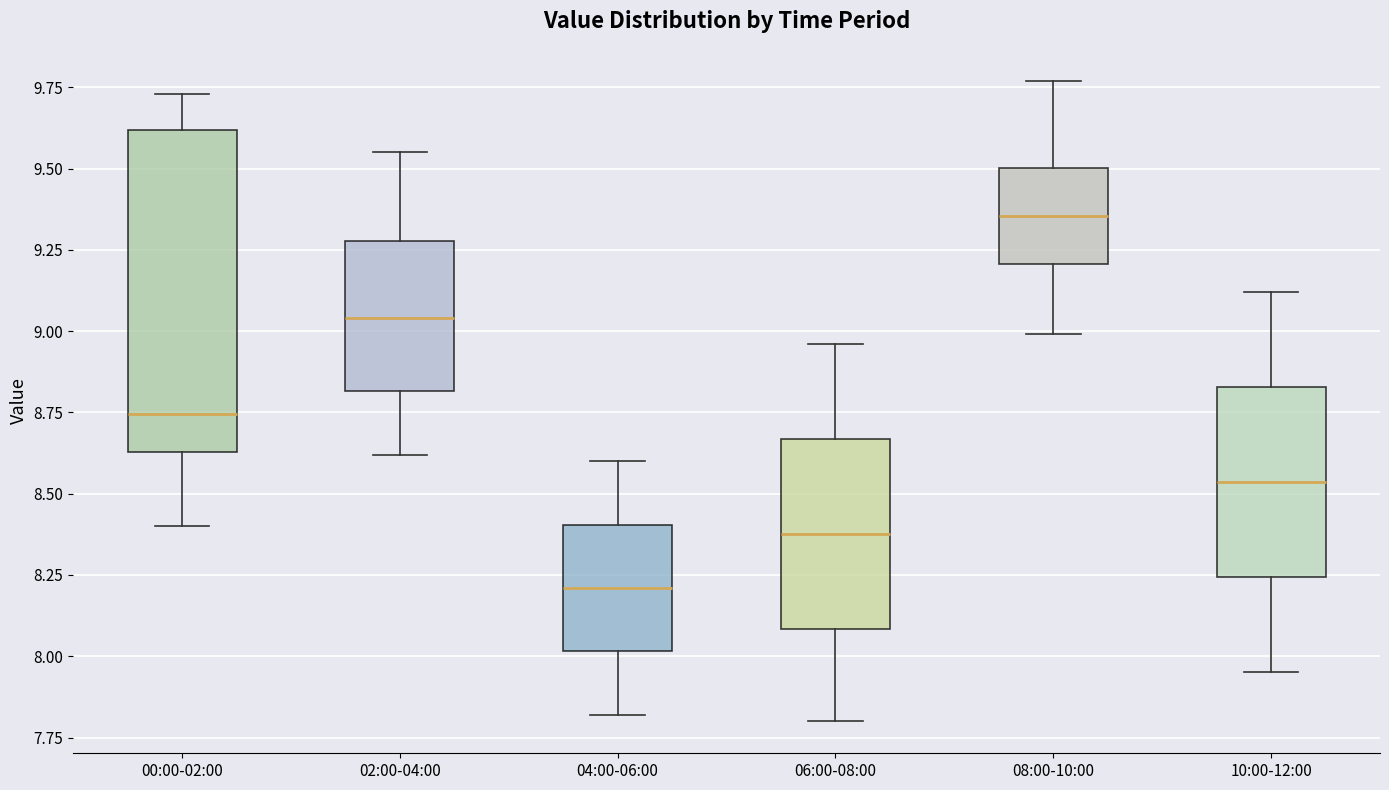

Where does the upper whisker of the box for 06:00-08:00 end on the y-axis? The values are not printed on the chart, so give them approximately, as read against the axis.

8.95